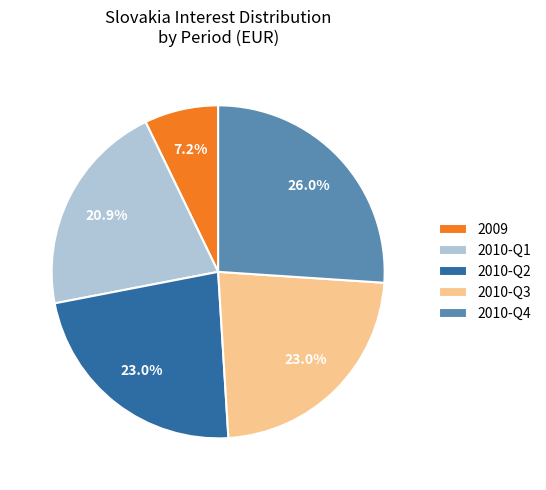

Is there any slice that represents more than half of the pie?

No